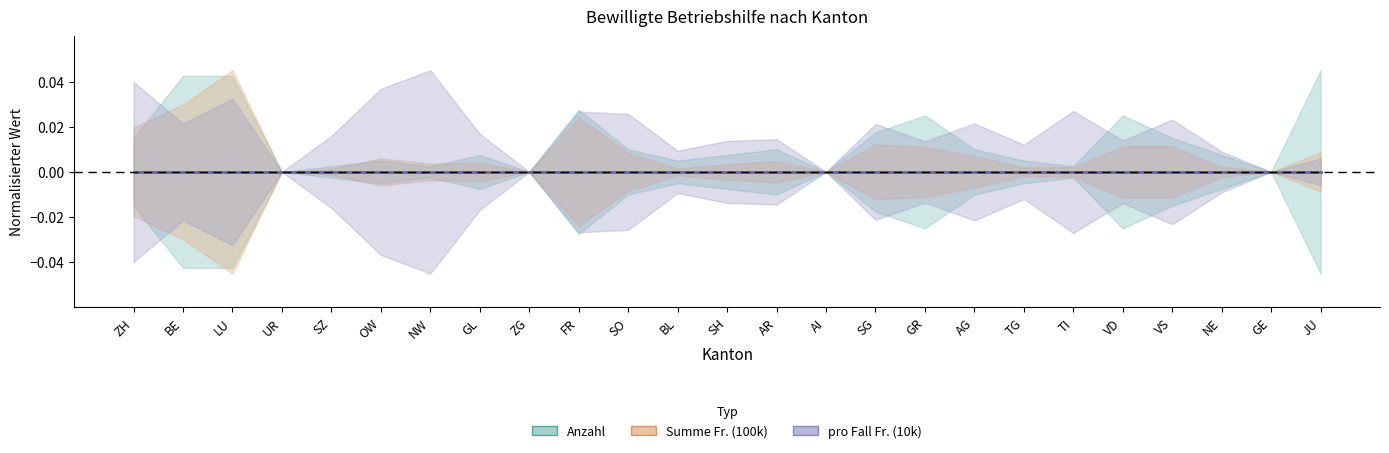

How many interior local valleys does the pro Fall Fr. (10k) series have?

9